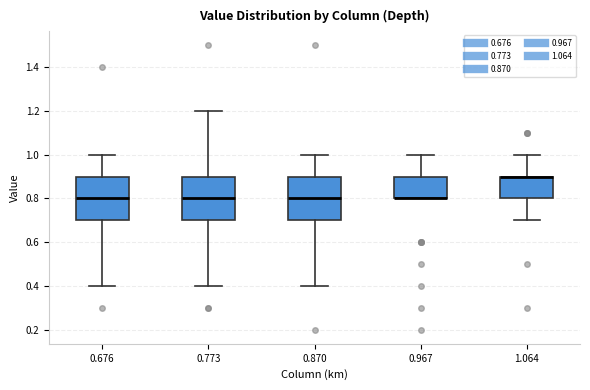

Reading left to right, transcribe this box plot: for each box, give where its median line is, the range the box spans, and where its two whiskers end, as read against the y-axis. The values are not printed on the chart, so give them approximately, as read against the axis.

0.676: median 0.8, box 0.7 to 0.9, whiskers 0.4 to 1.0
0.773: median 0.8, box 0.7 to 0.9, whiskers 0.4 to 1.2
0.870: median 0.8, box 0.7 to 0.9, whiskers 0.4 to 1.0
0.967: median 0.8 (drawn on the box's lower edge), box 0.8 to 0.9, whiskers 0.8 to 1.0
1.064: median 0.9 (drawn on the box's upper edge), box 0.8 to 0.9, whiskers 0.7 to 1.0